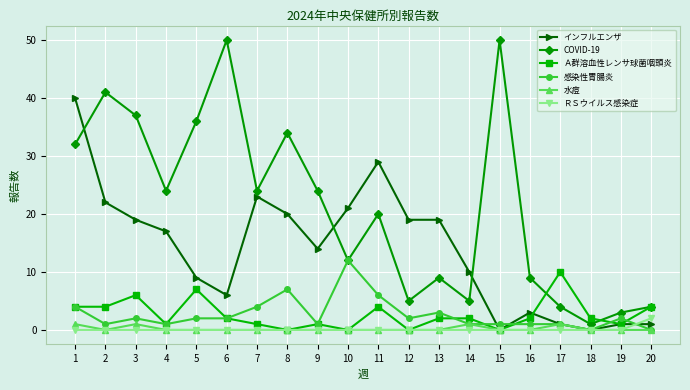

Is the value of COVID-19 at 9 greater than the value of ＲＳウイルス感染症 at 1?

Yes